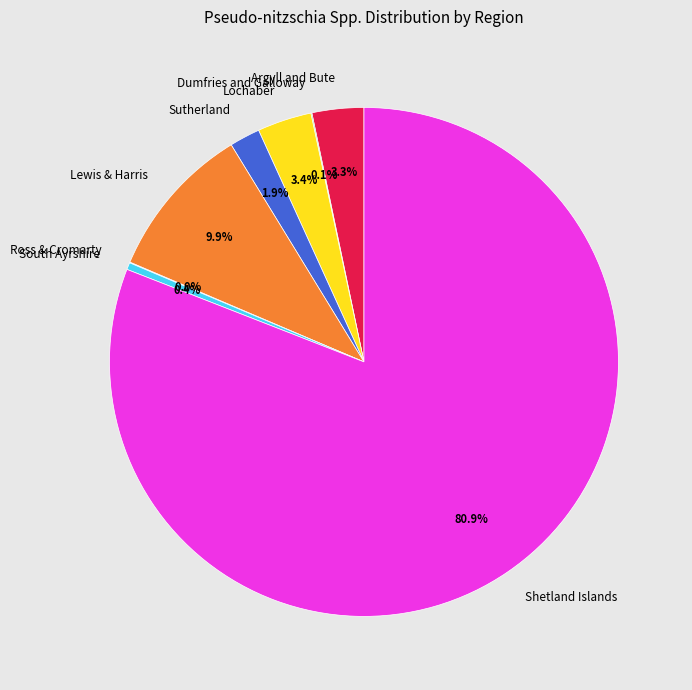

What percentage is NOT represented by Lewis & Harris?

90.1%